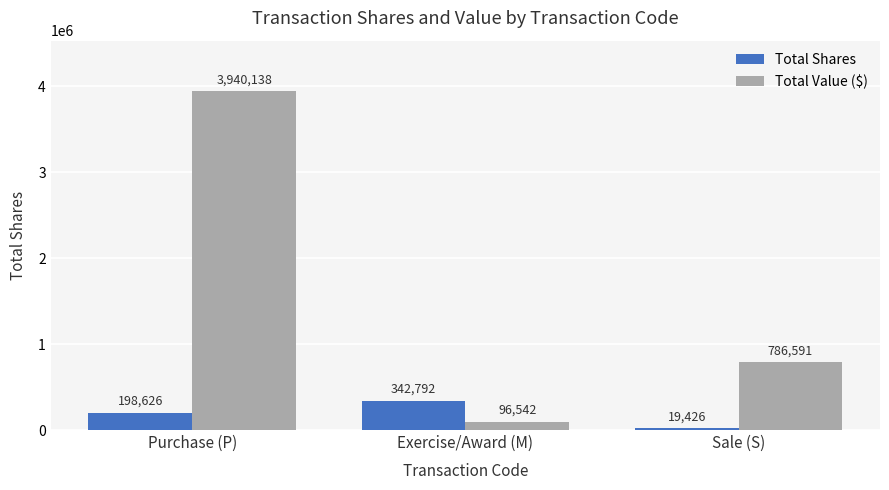

The value of Total Value ($) at Sale (S) is 786591. True or false?

True